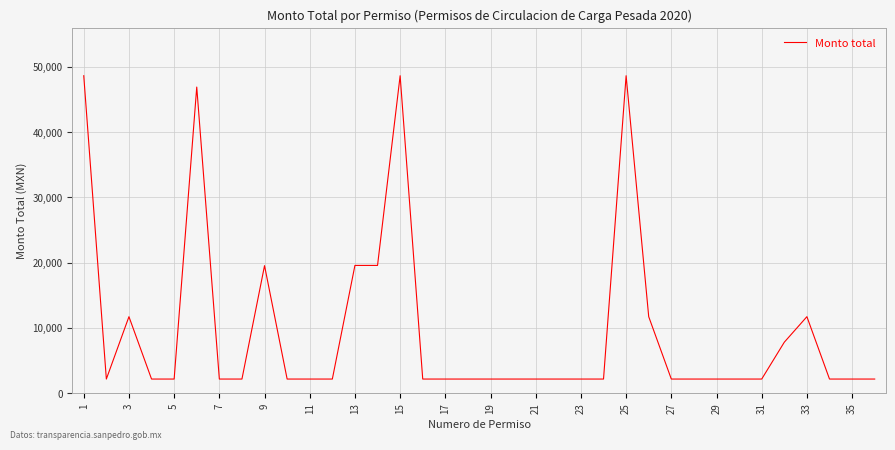

What is the greatest value displayed?

48652.8